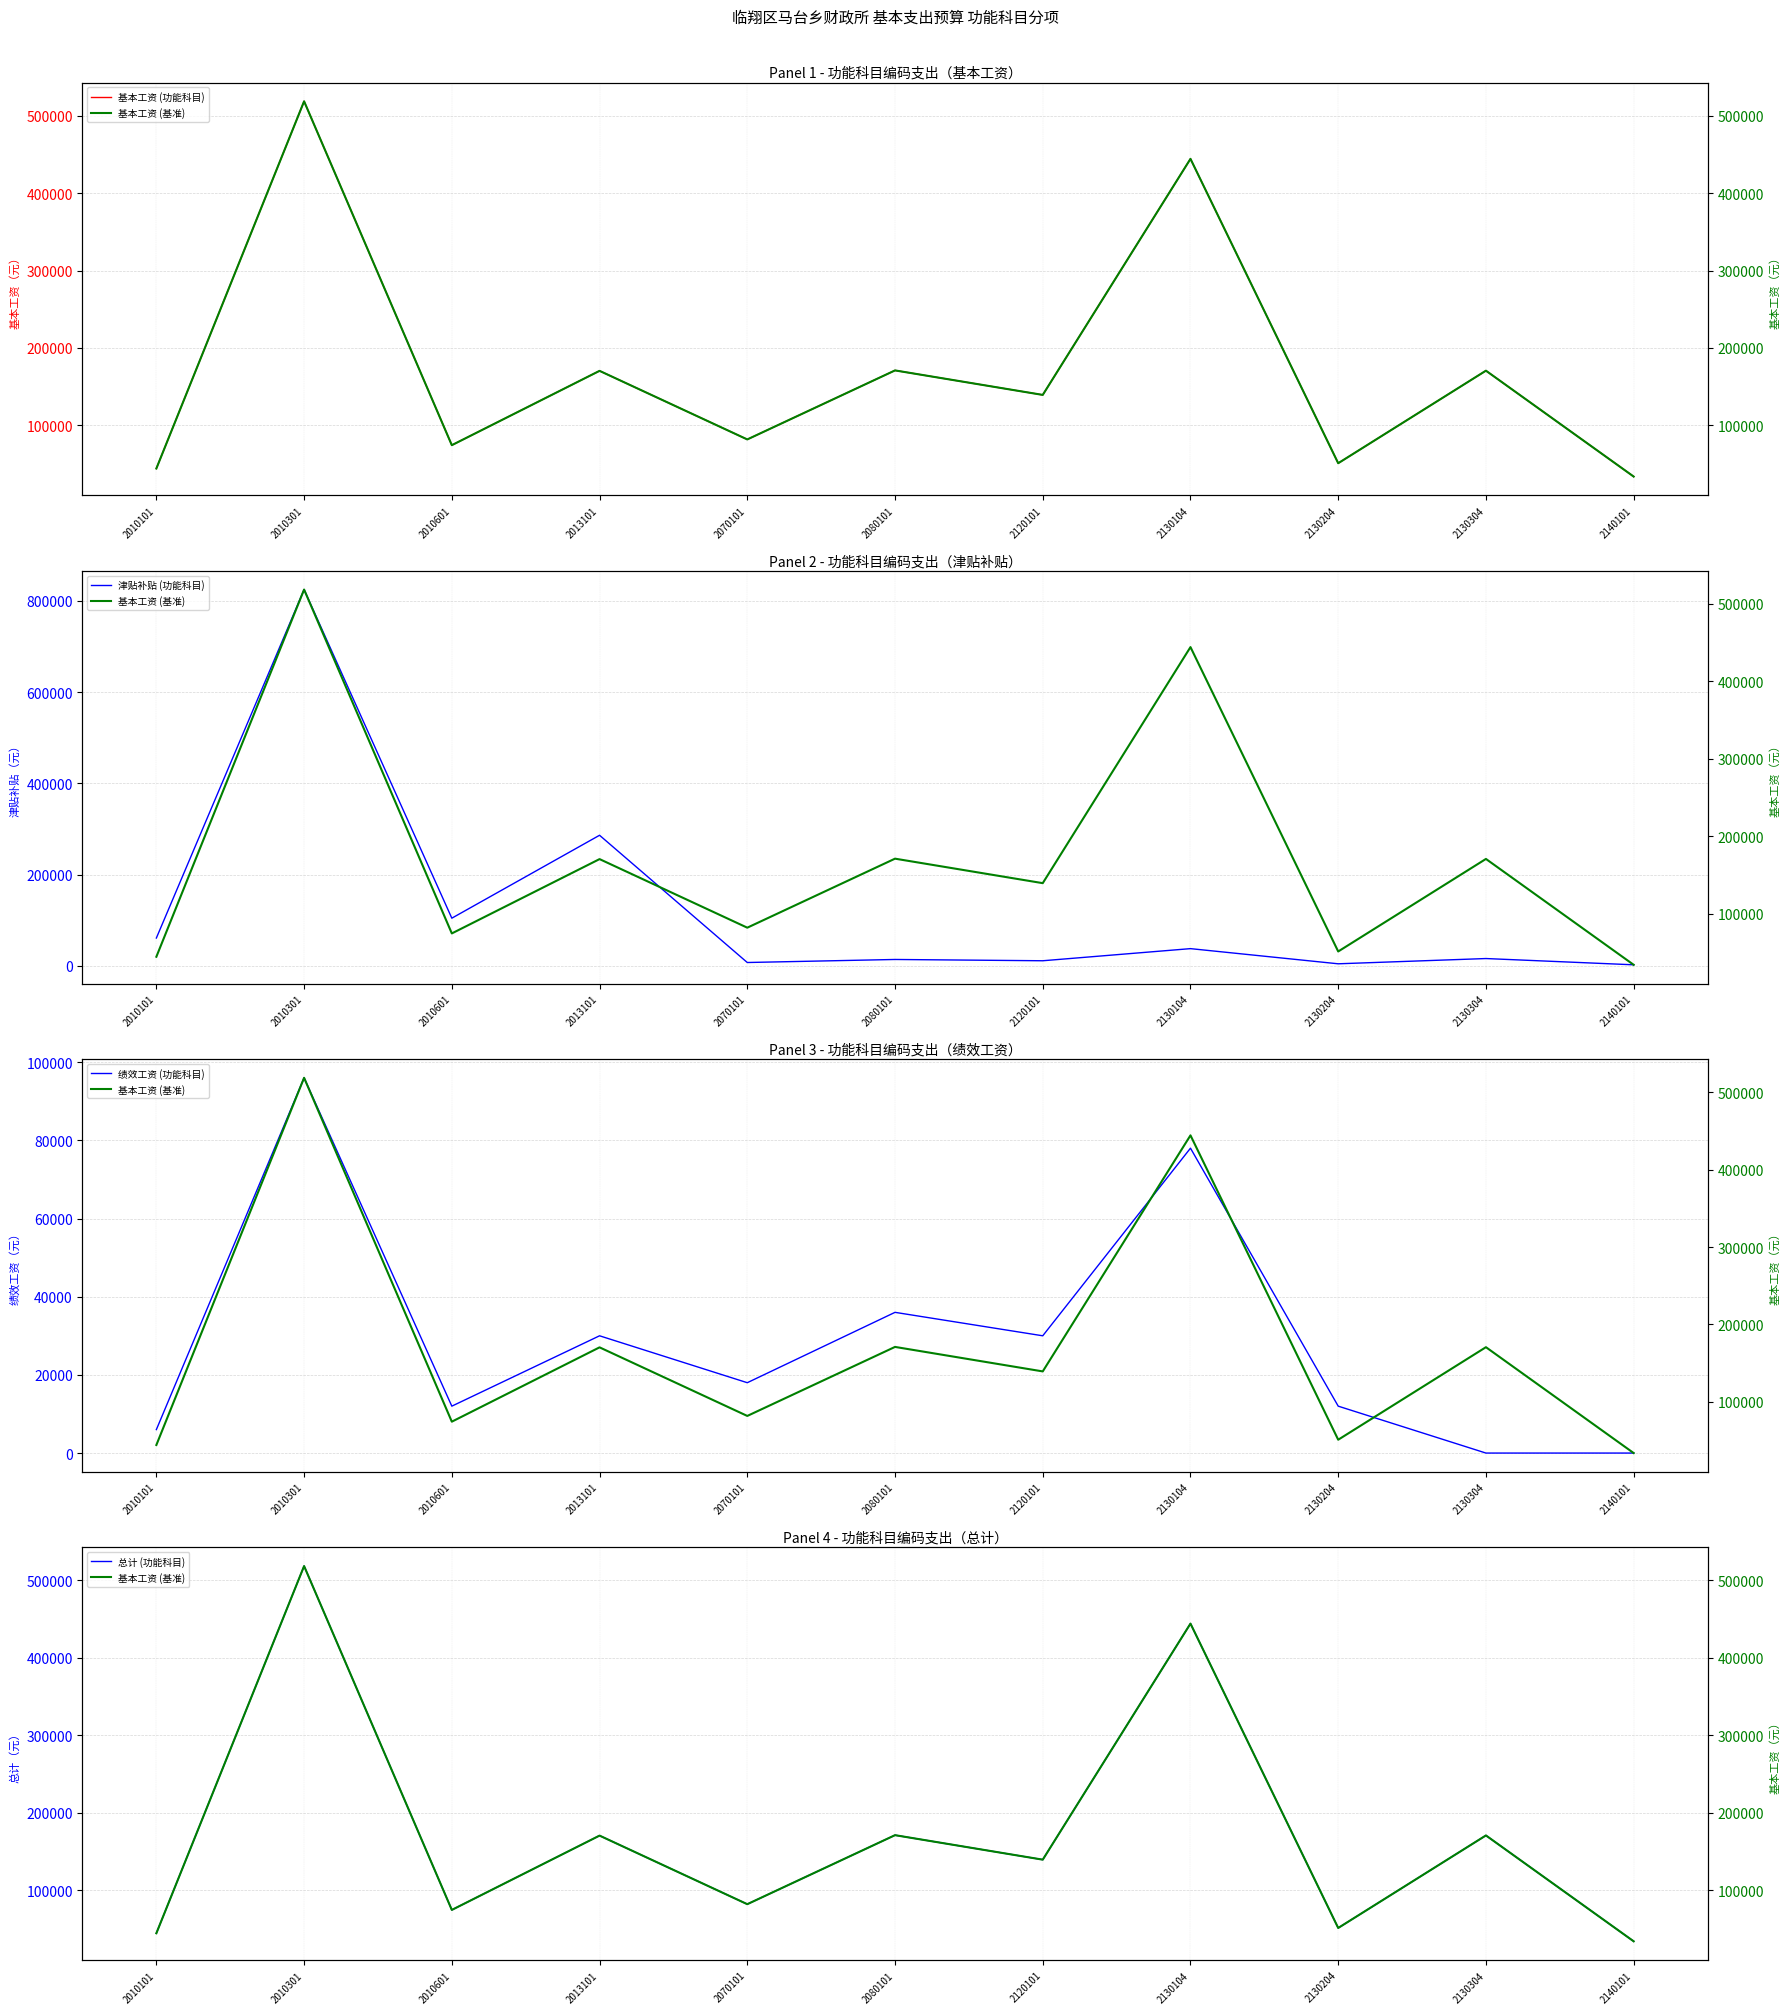

At 2130304, list the series in order from smallest to largest.

绩效工资 (功能科目), 津贴补贴 (功能科目), 基本工资 (功能科目), 总计 (功能科目), 基本工资 (基准)